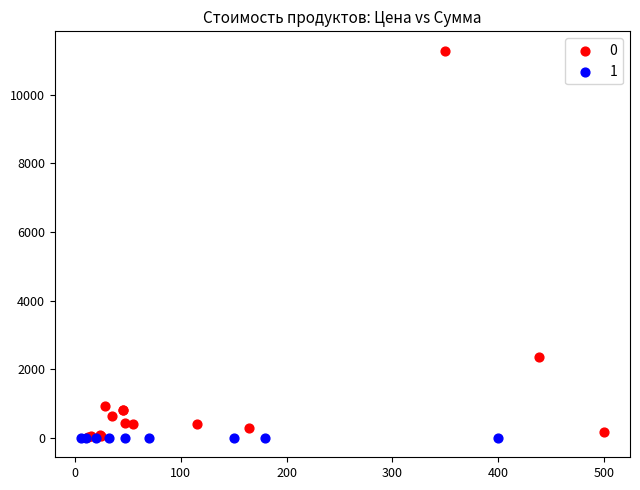

What are all the series names shown in the legend?

0, 1